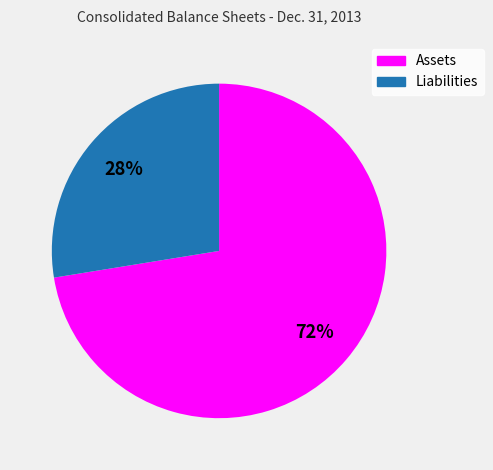

Does Liabilities represent more than half of the total?

No